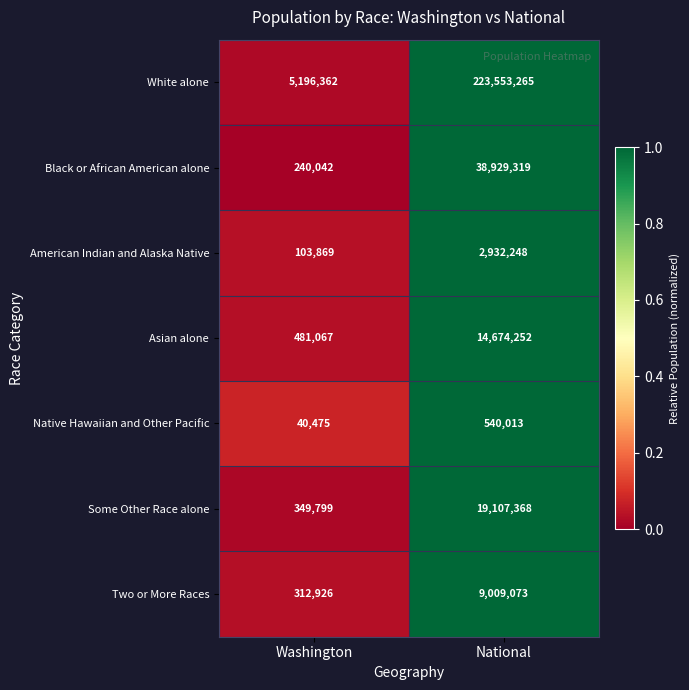

What is the sum of the Black or African American alone values at Washington and National?

39169361